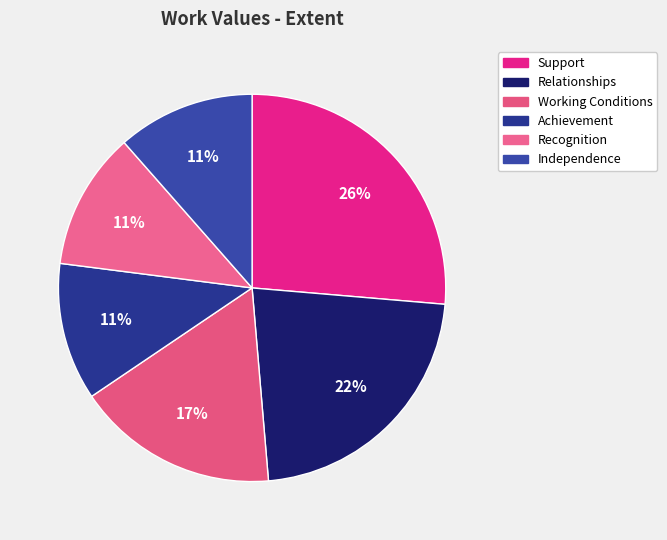

Is it true that Achievement is 22% of the pie?

False